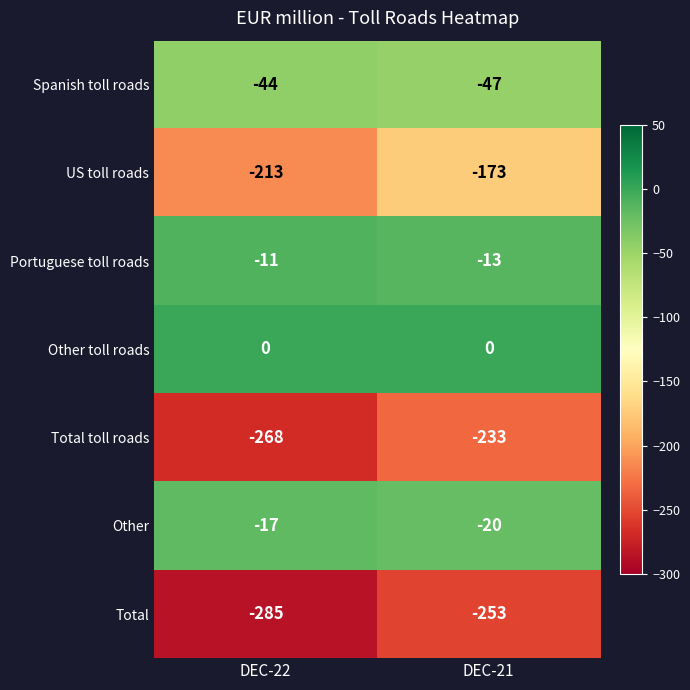

What is the difference between the highest and lowest values at DEC-21?

253